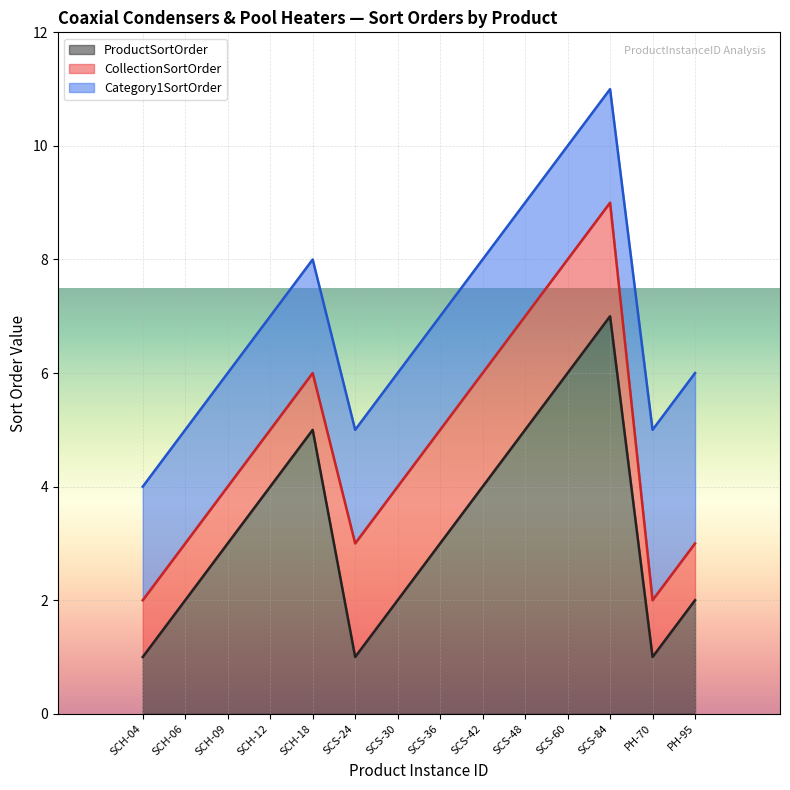

Rank the series by their maximum value, from highest to lowest.

ProductSortOrder, Category1SortOrder, CollectionSortOrder